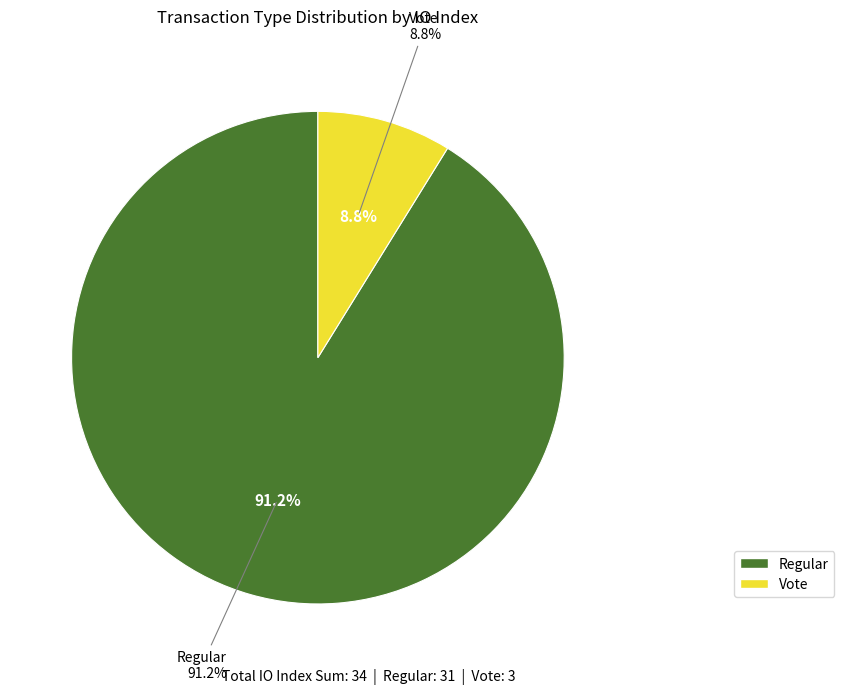

Between Vote (io_index=3) and Regular (io_index=31), which is larger?

Regular (io_index=31)